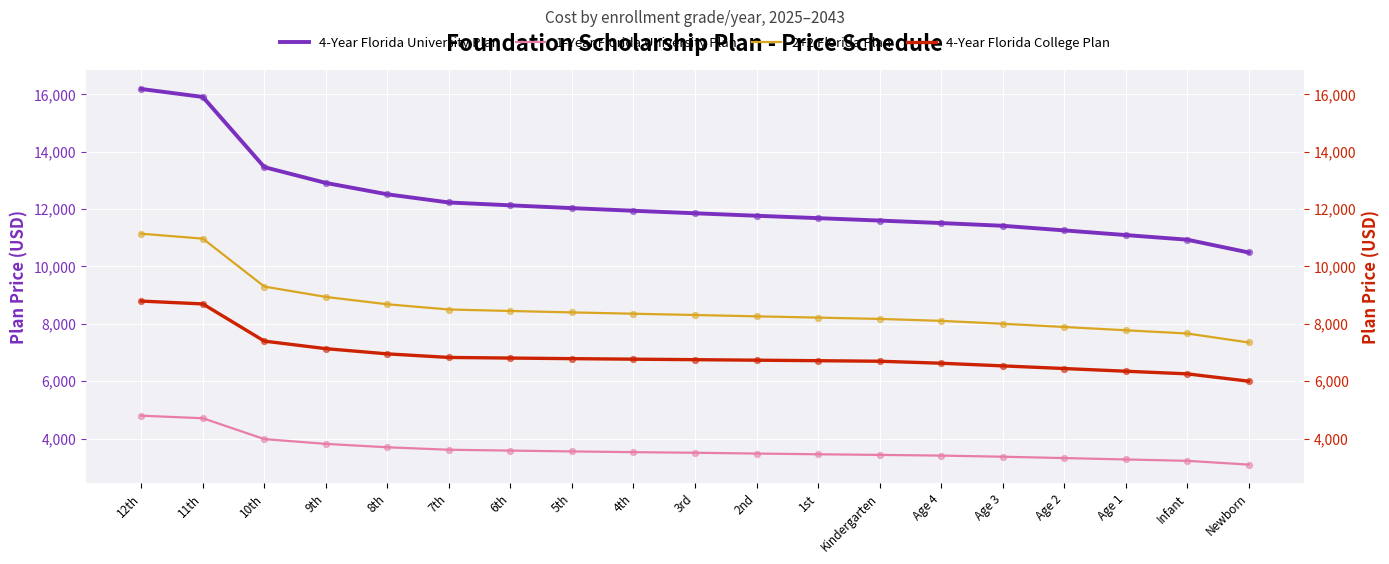

Is the value of 4-Year Florida College Plan at Age 1 greater than the value of 4-Year Florida University Plan at 8th?

No